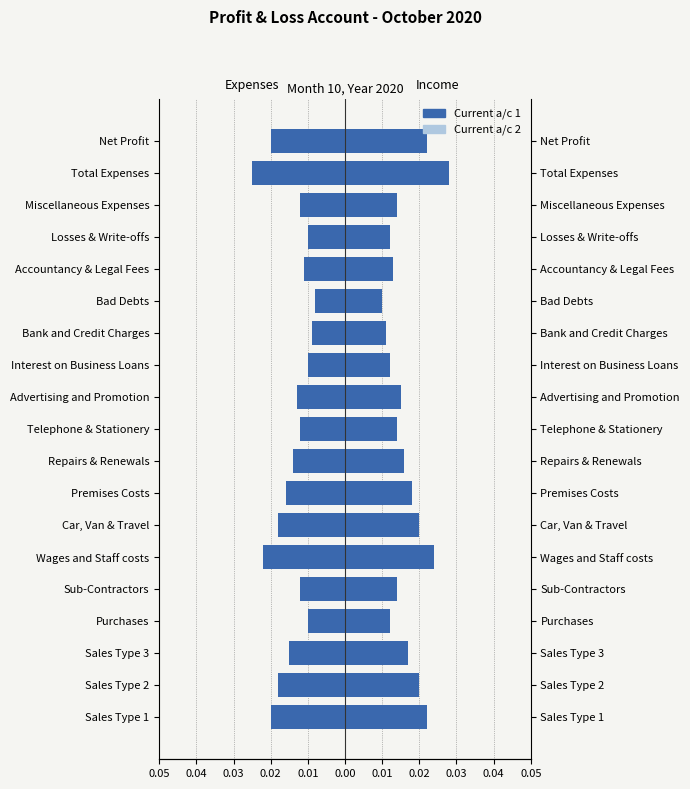

Reading left to right, what are all the values shown in this chart?

Current a/c 2: -0.0	-0.0	-0.0	-0.0	-0.0	-0.0	-0.0	-0.0	-0.0	-0.0	-0.0	-0.0	-0.0	-0.0	-0.0	-0.0	-0.0	-0.0	-0.0
Current a/c 1: -0.0	-0.0	-0.0	-0.0	-0.0	-0.0	-0.0	-0.0	-0.0	-0.0	-0.0	-0.0	-0.0	-0.0	-0.0	-0.0	-0.0	-0.0	-0.0